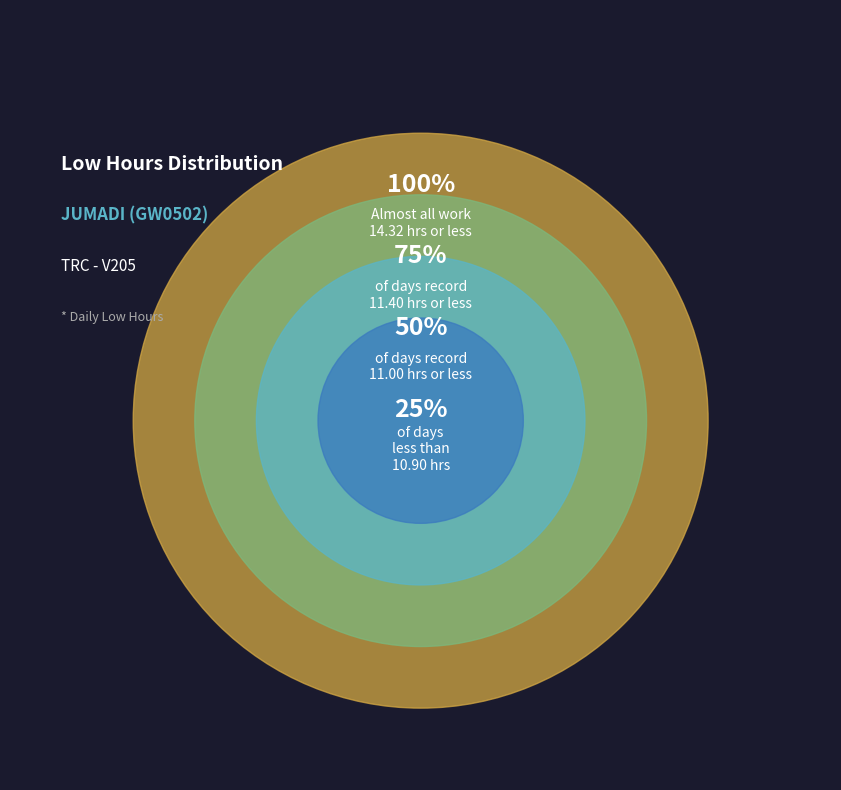

True or false: 19-Sat accounts for 1% of the total.

False